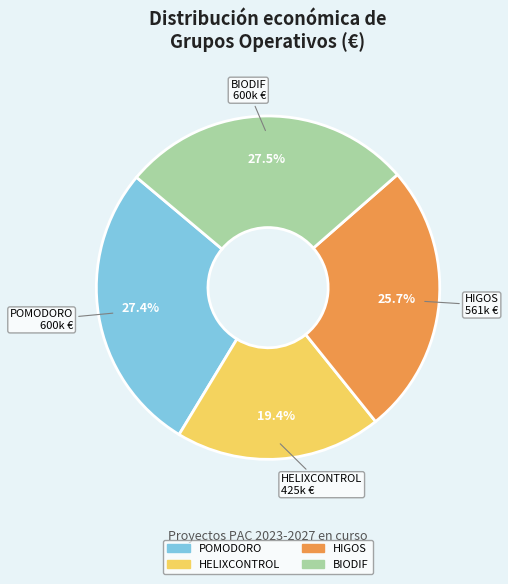

Which has a higher value, HIGOS or BIODIF?

BIODIF